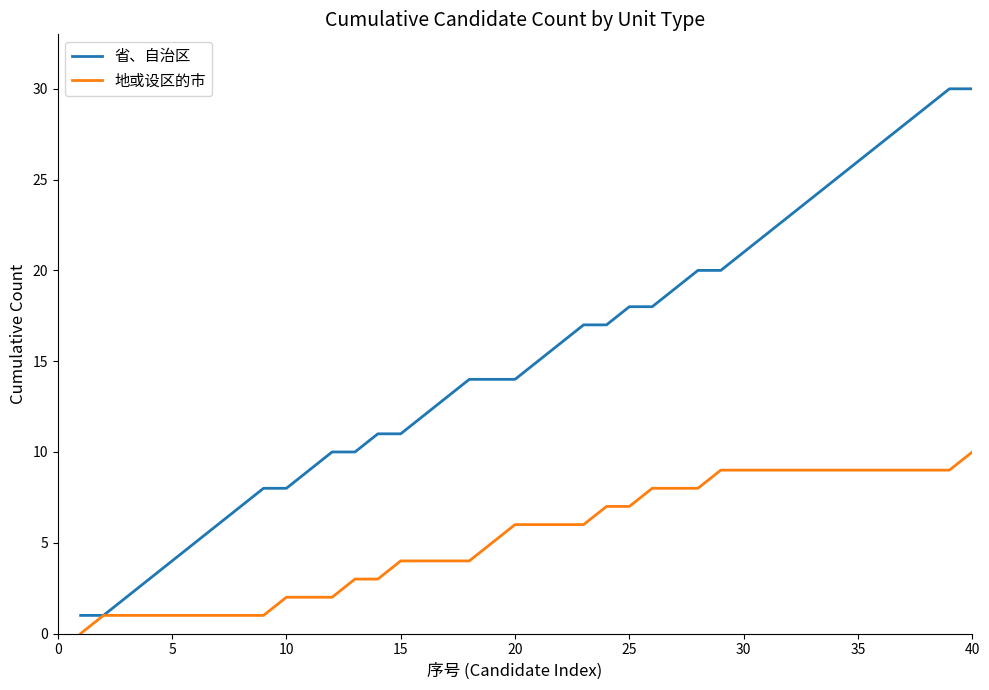

Which series has the largest total across all categories?

省、自治区